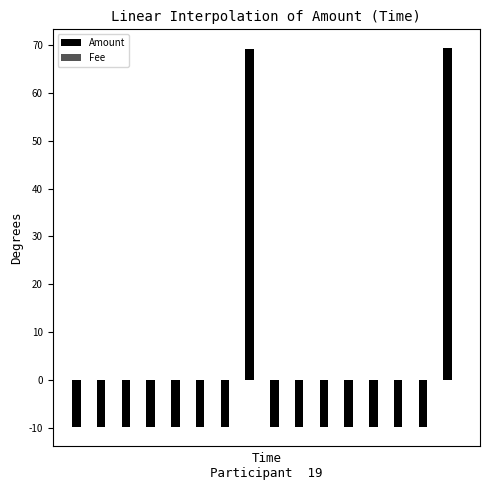

How many positive values does the Amount series have?

2